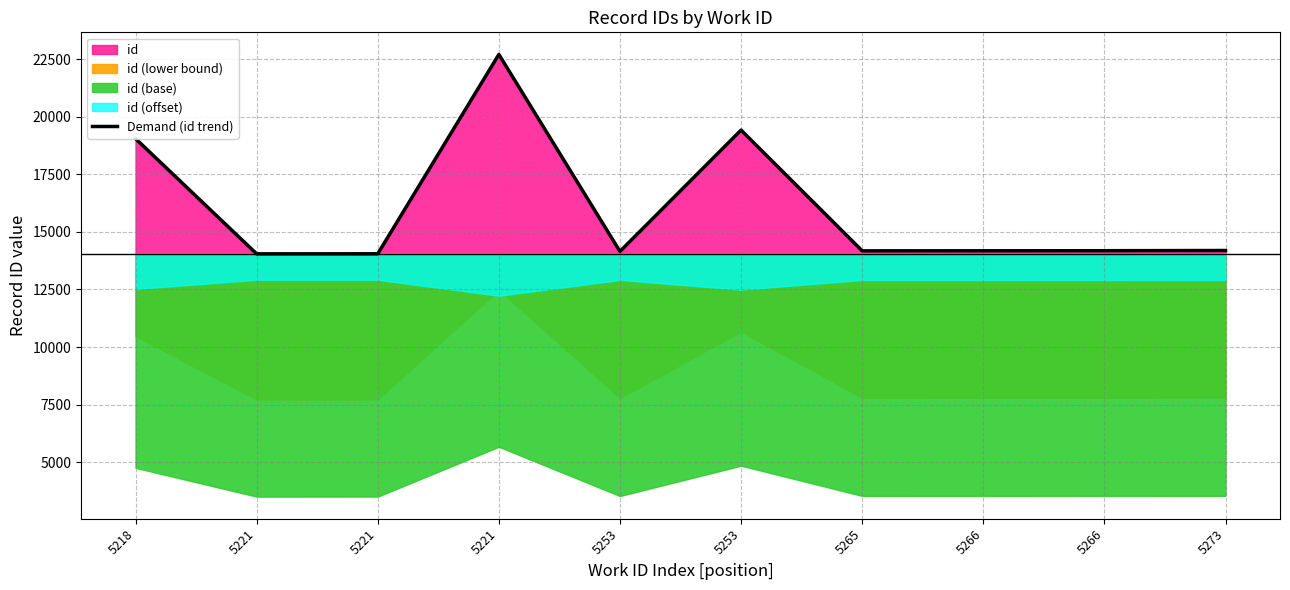

True or false: the data shows 19046 at 5218.

True